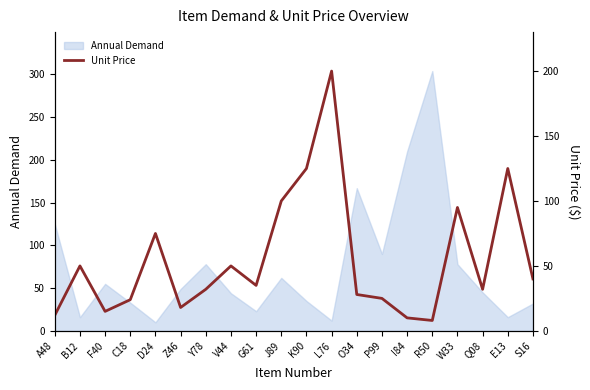

Reading right to left, what are all the values shown in this chart?

40	125	32	95	8	10	25	28	200	125	100	35	50	32	18	75	24	15	50	12